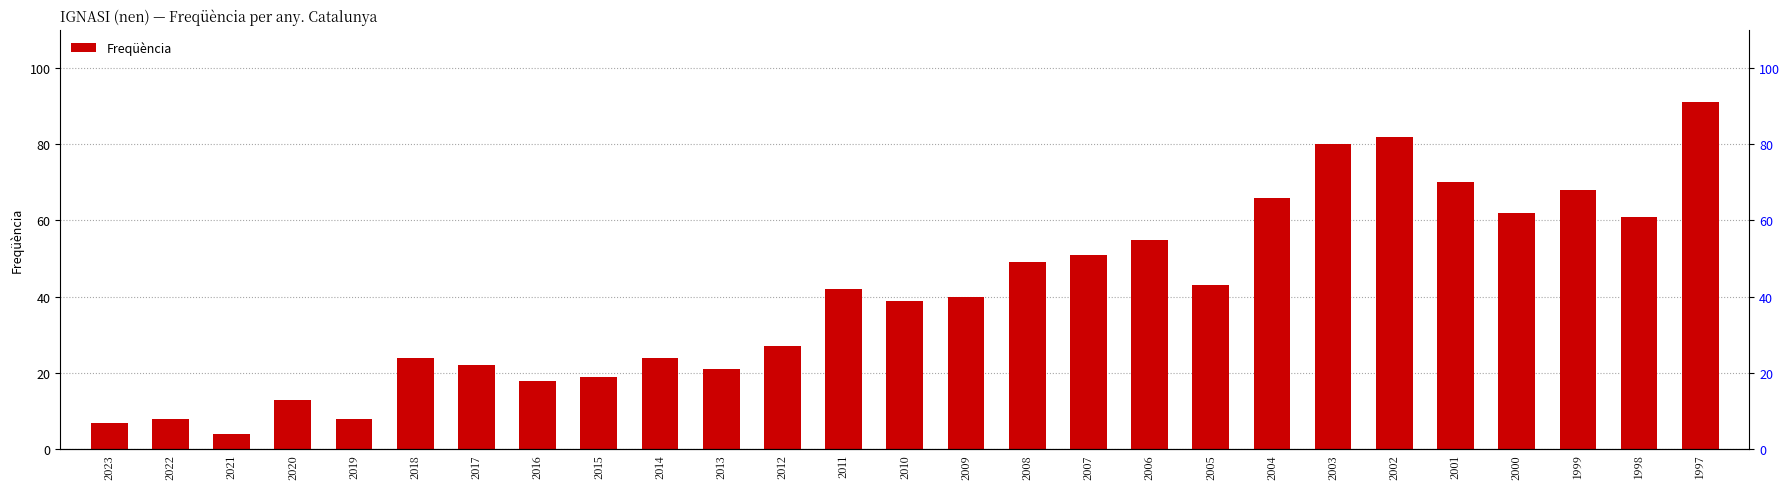

The value at 2008 is 49. True or false?

True